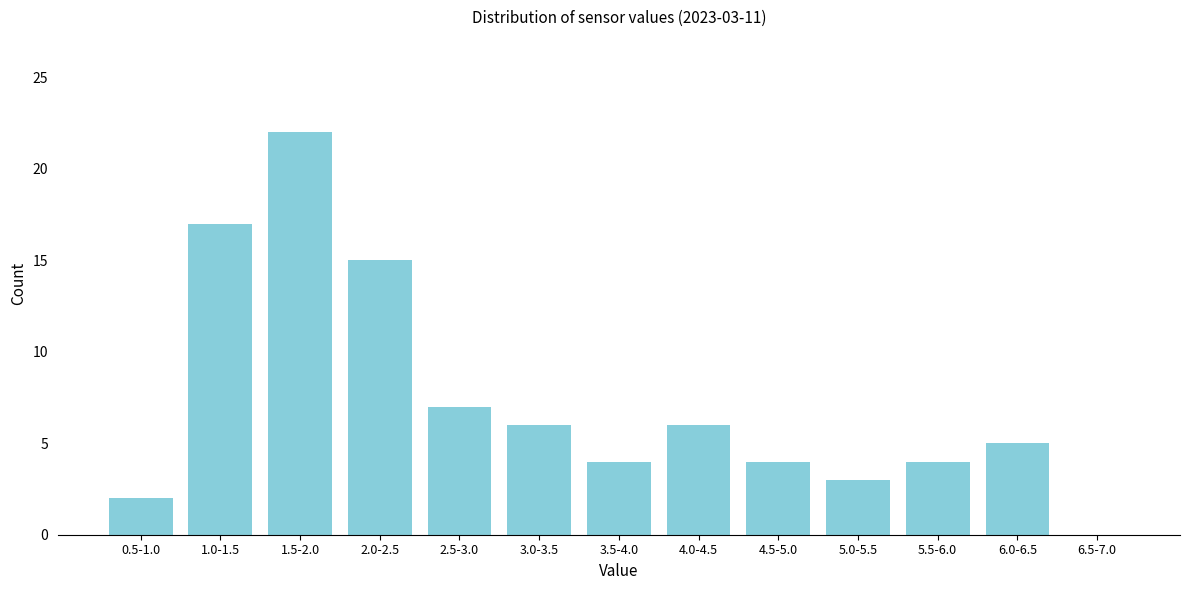

Reading right to left, transcribe all the data shown in this chart.

6.5-7.0=0	6.0-6.5=5	5.5-6.0=4	5.0-5.5=3	4.5-5.0=4	4.0-4.5=6	3.5-4.0=4	3.0-3.5=6	2.5-3.0=7	2.0-2.5=15	1.5-2.0=22	1.0-1.5=17	0.5-1.0=2